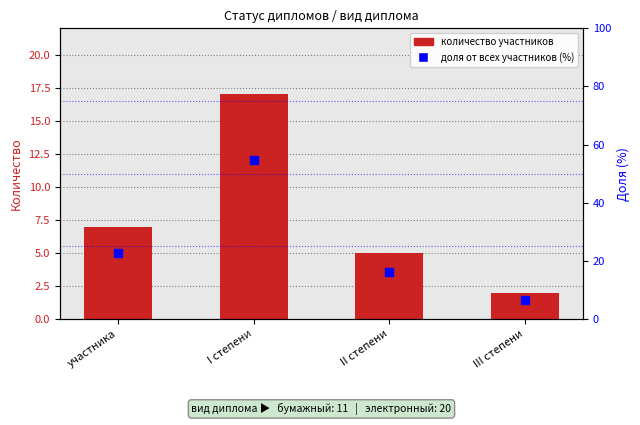

At how many categories does at least one series exceed 8?

3